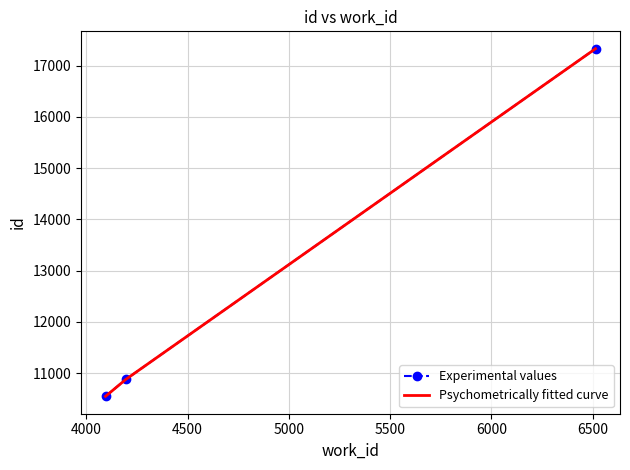

What are all the series names shown in the legend?

Experimental values, Psychometrically fitted curve